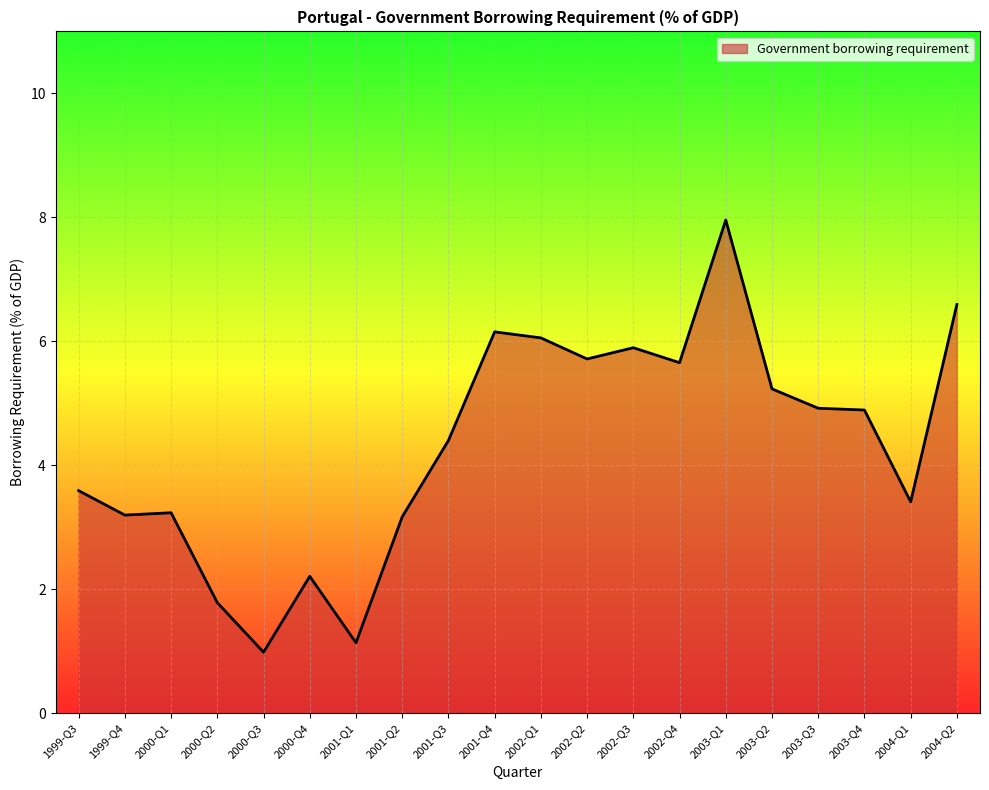

What is the difference between the values at 2000-Q2 and 1999-Q3?

1.8